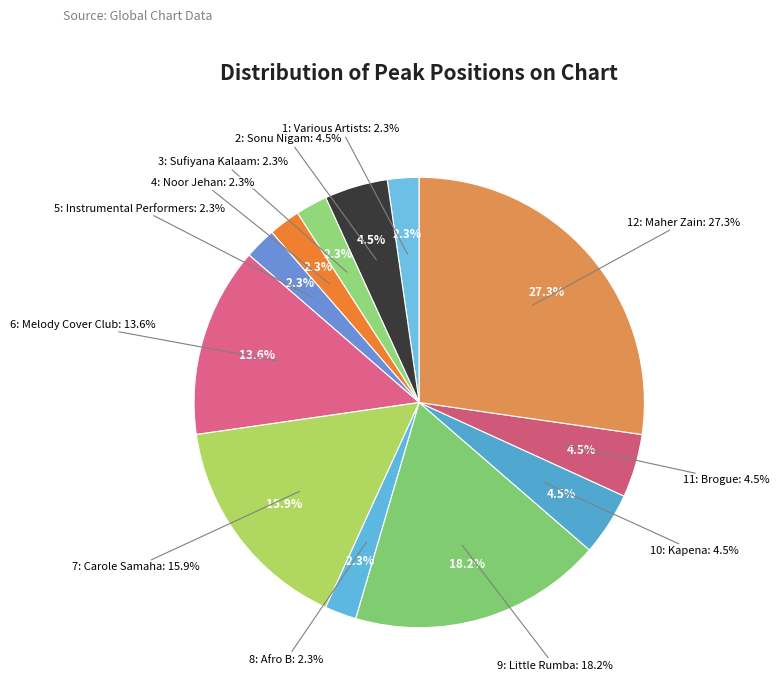

The 10: Kapena slice represents 14% of the pie. True or false?

False